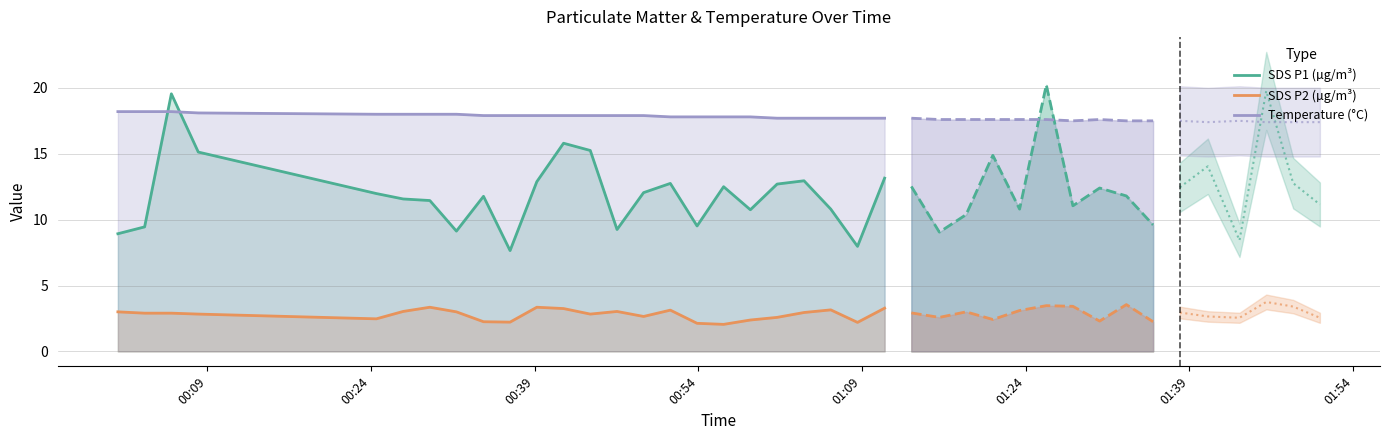

How many times do Temperature (°C) and SDS P1 (µg/m³) cross each other?

2